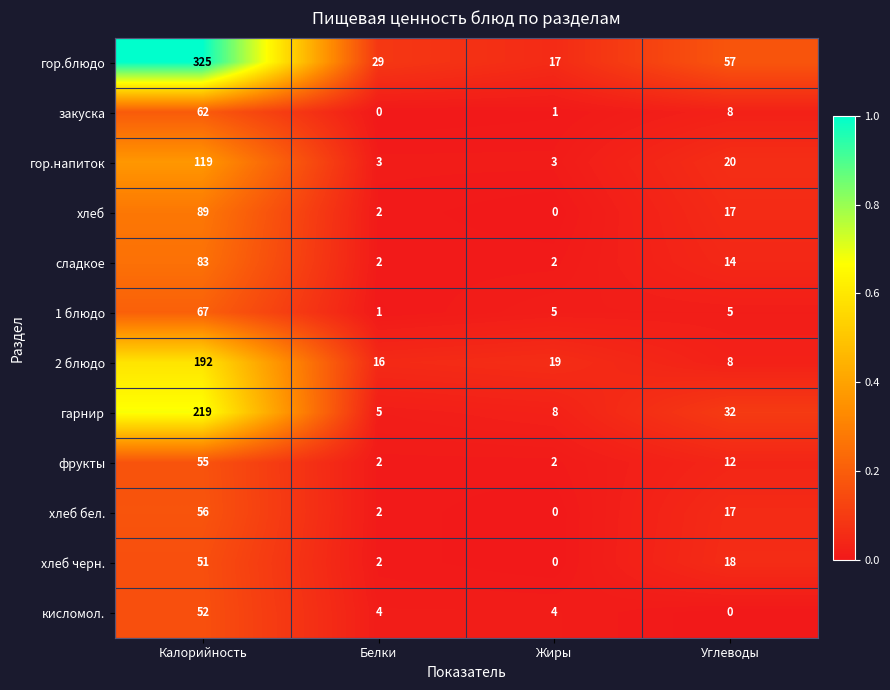

What is the difference between the maximum and minimum values in the сладкое series?

81